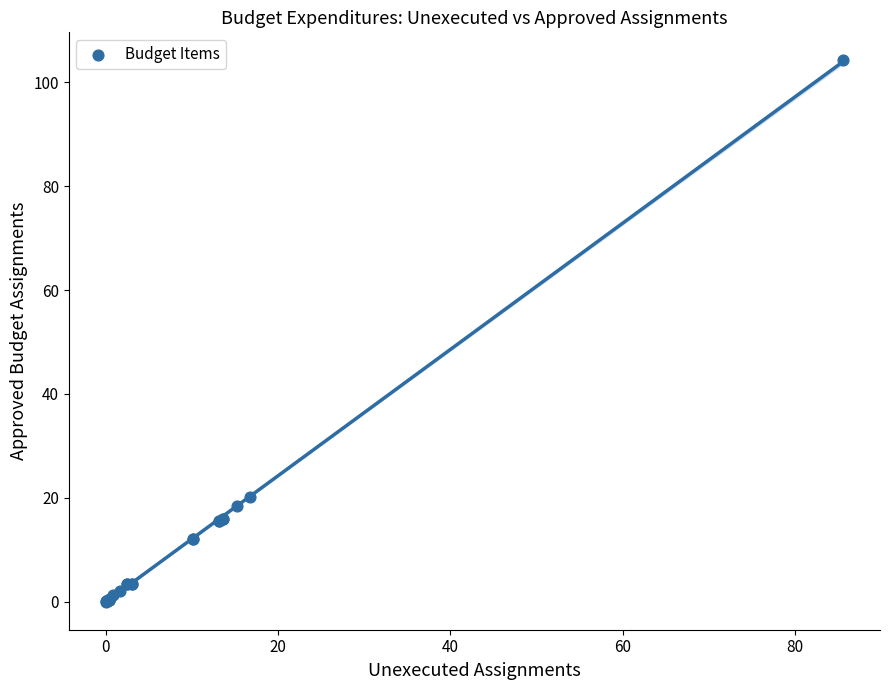

What Y value in the scatter plot is closest to 52?

20.2